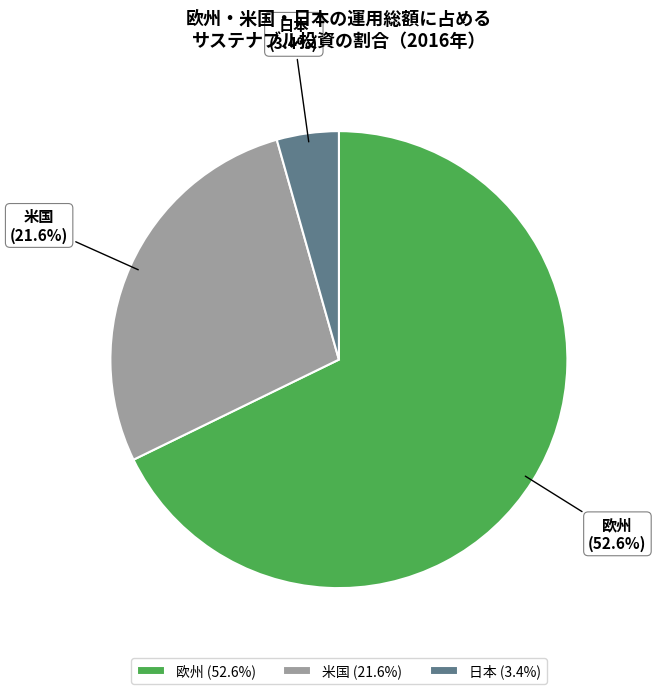

Which has a higher value, 欧州 or 米国?

欧州